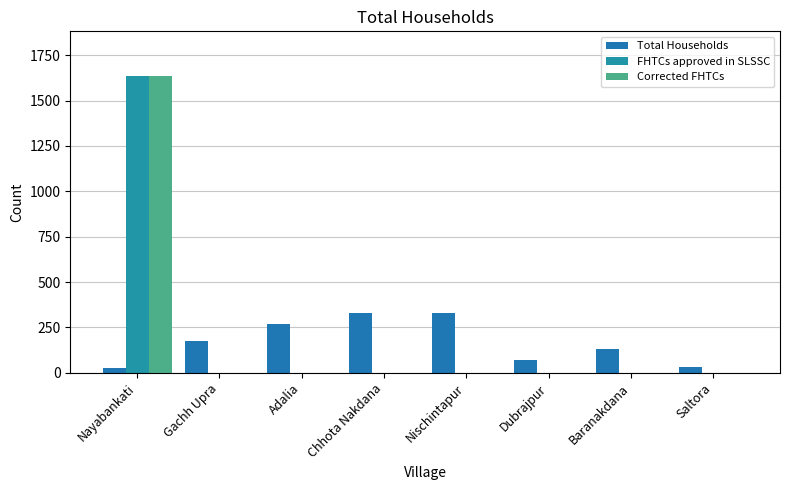

How many groups of bars are there?

8